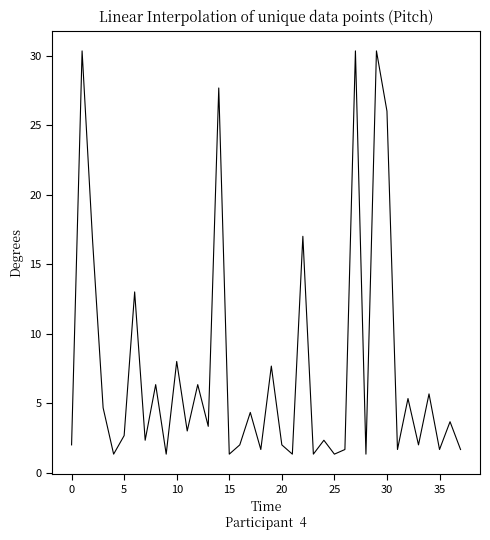

What is the difference between the maximum and minimum values?

29.0